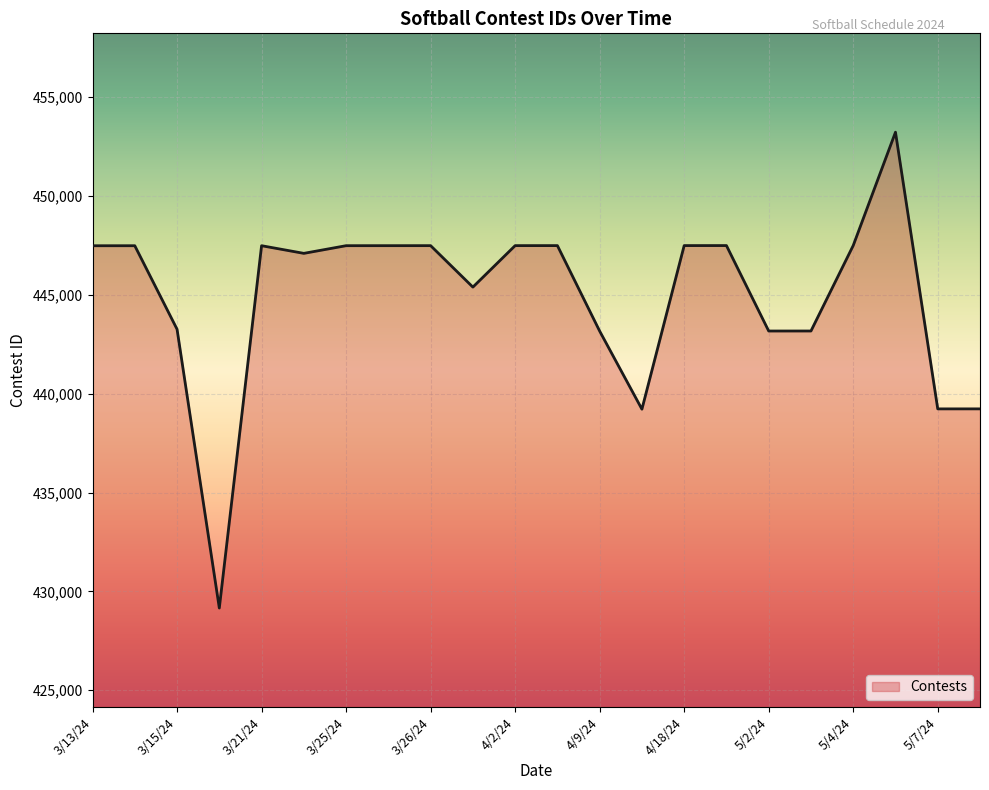

How many series are shown in this chart?

1